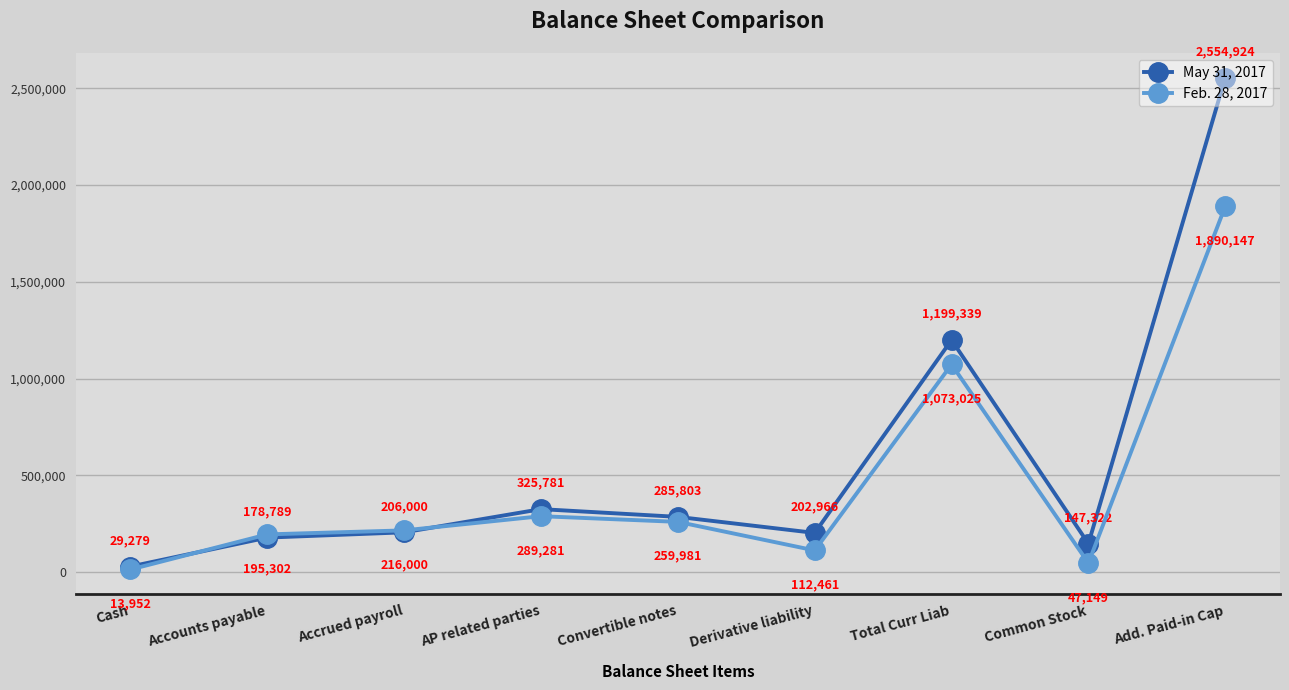

Reading left to right, transcribe all the data shown in this chart.

May 31, 2017: Cash=29279	Accounts payable=178789	Accrued payroll=206000	AP related parties=325781	Convertible notes=285803	Derivative liability=202966	Total Curr Liab=1199339	Common Stock=147322	Add. Paid-in Cap=2554924
Feb. 28, 2017: Cash=13952	Accounts payable=195302	Accrued payroll=216000	AP related parties=289281	Convertible notes=259981	Derivative liability=112461	Total Curr Liab=1073025	Common Stock=47149	Add. Paid-in Cap=1890147